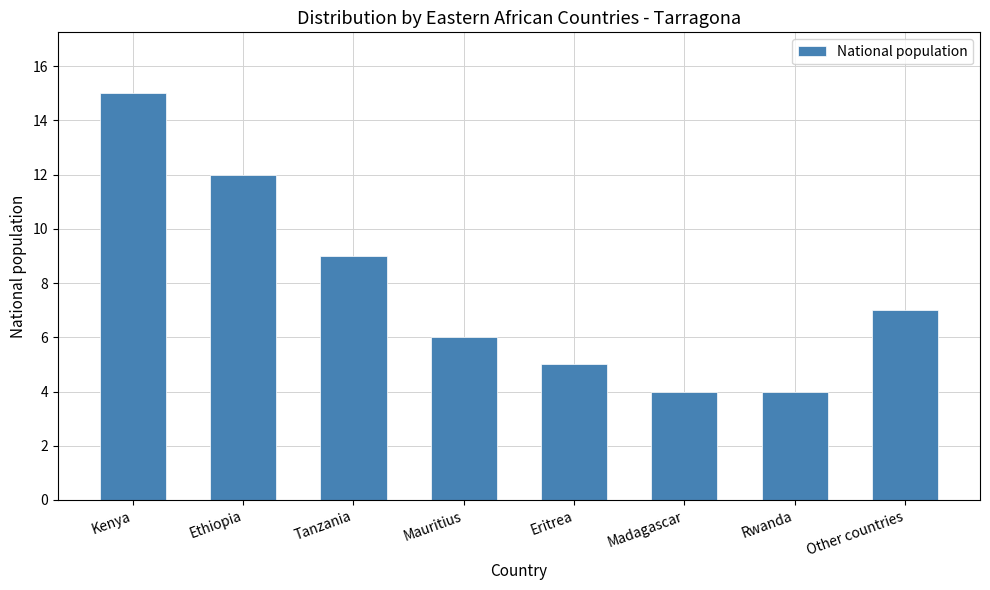

The chart shows a value of 10 at Mauritius. True or false?

False